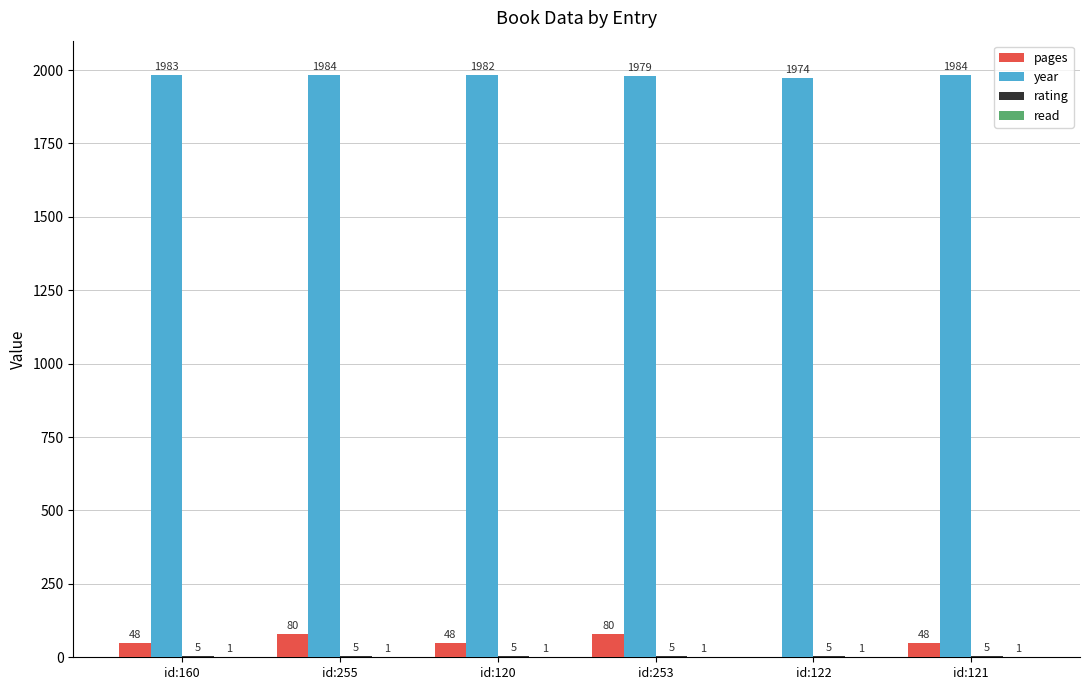

The year series shows 2674 at id:121. True or false?

False